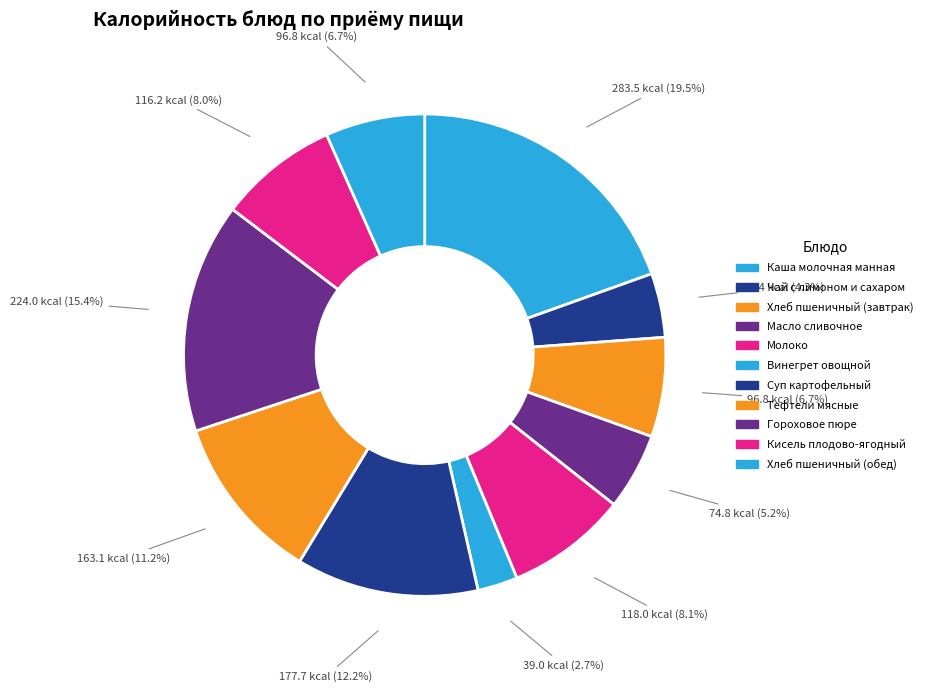

The Молоко slice represents 3% of the pie. True or false?

False